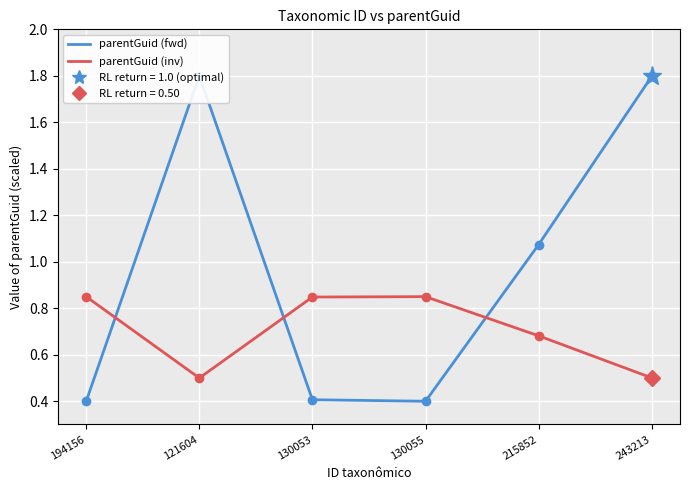

How many times do parentGuid (fwd) and parentGuid (inv) cross each other?

3